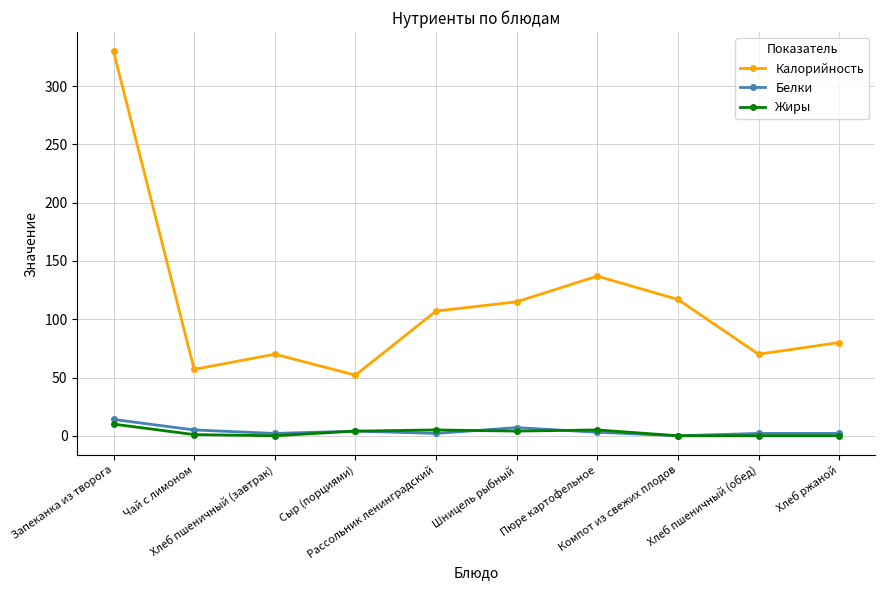

Rank the series at Шницель рыбный from highest to lowest value.

Калорийность, Белки, Жиры